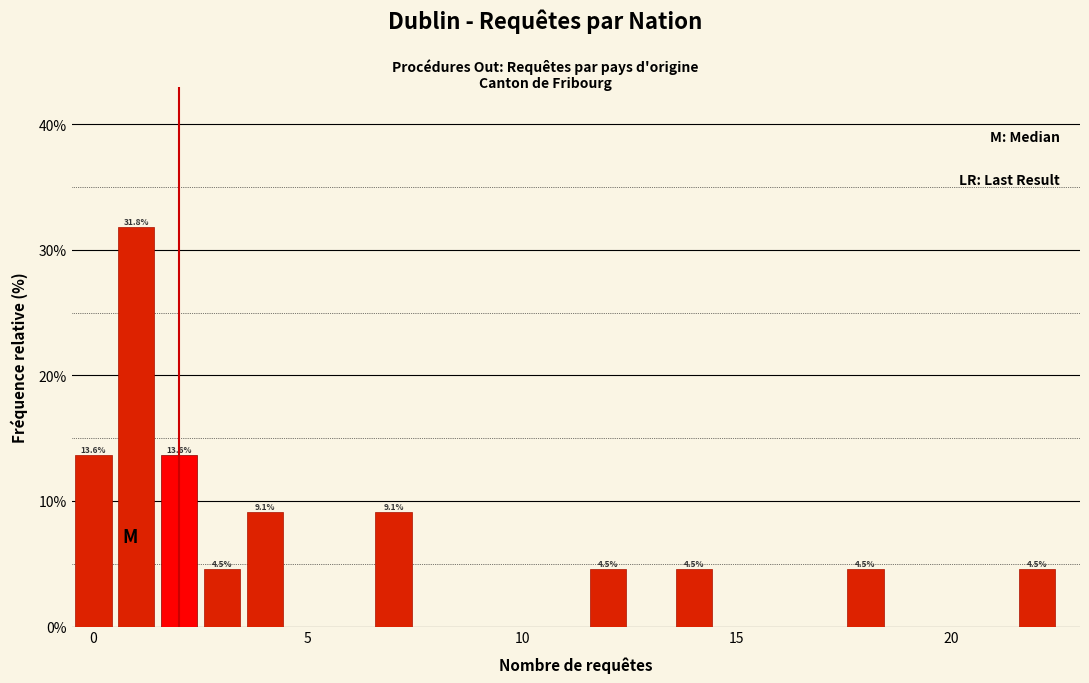

Around what value on the x-axis is the tallest bar? Give the approximate position of its centre, as read against the axis.

1.0